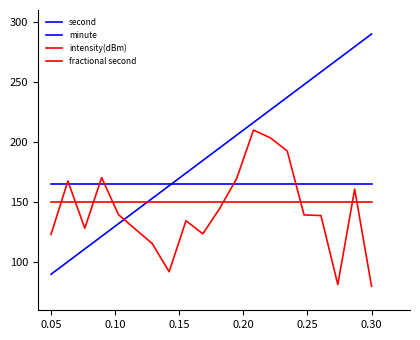

How many lines are shown in the chart?

4